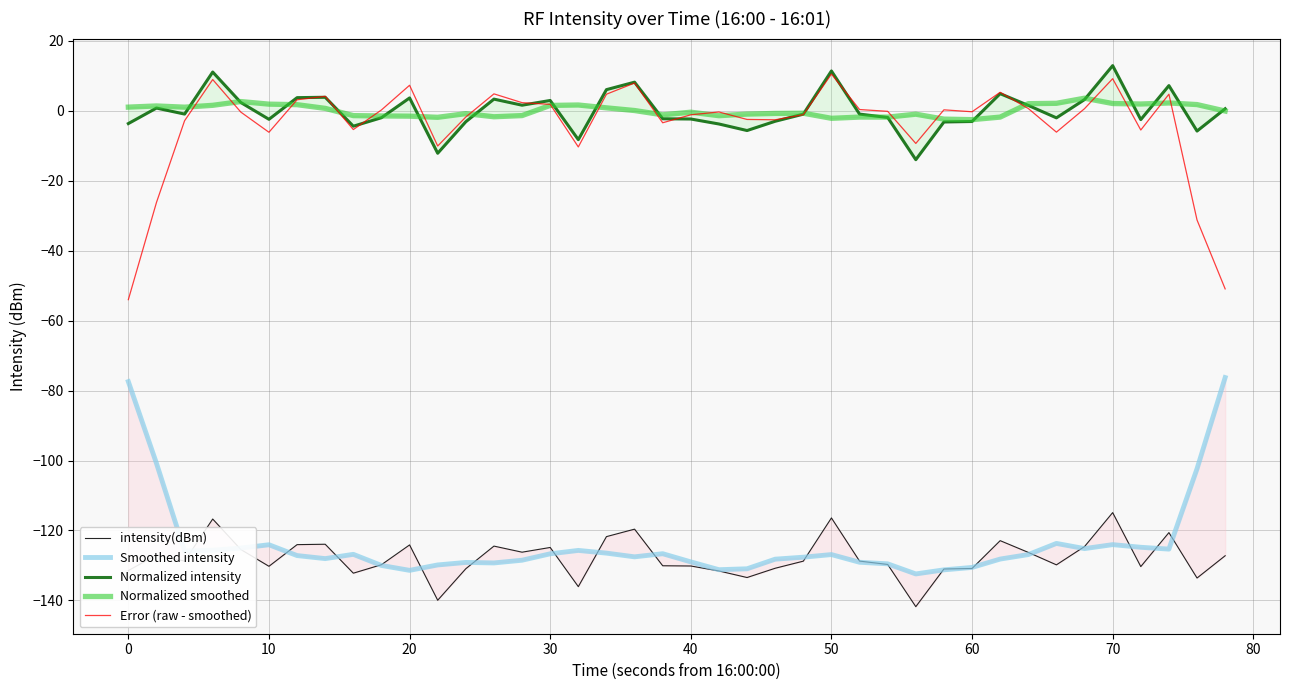

What is the maximum value for Error (raw - smoothed)?

10.5